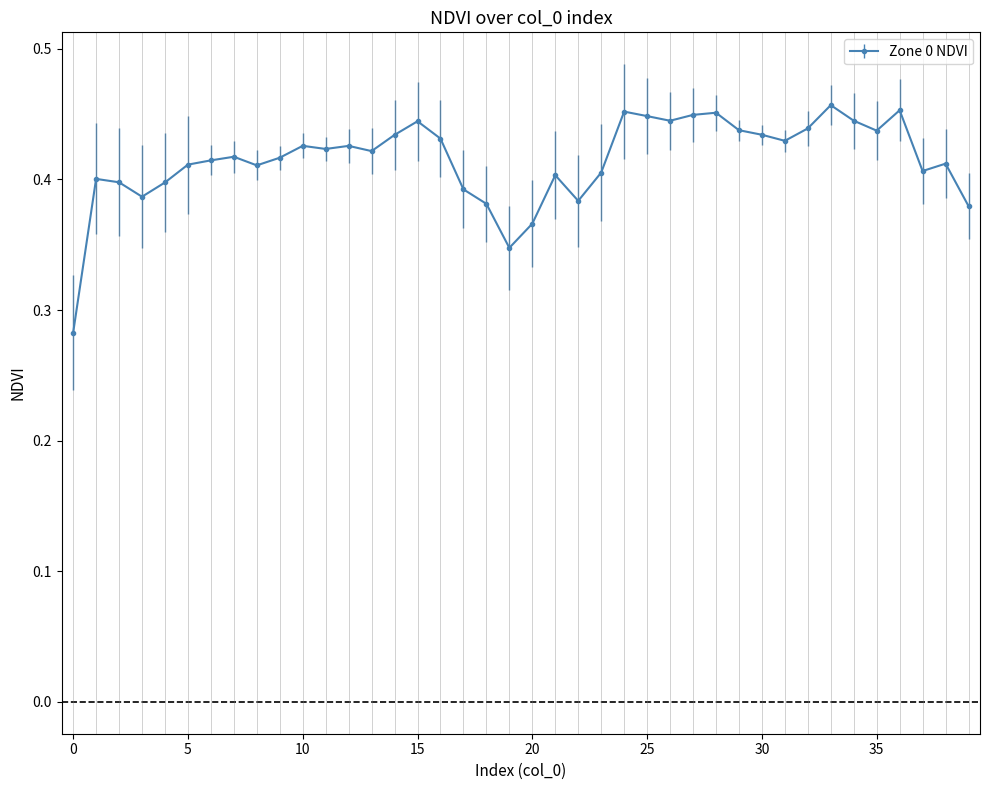

How many lines are shown in the chart?

1